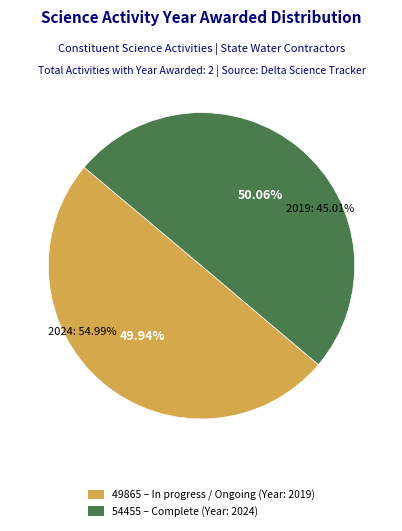

Which slice is the largest?

Complete (54455, 2024)